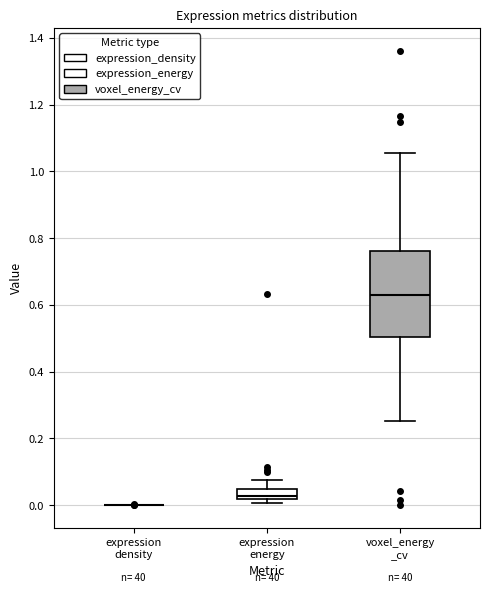

Where does the lower whisker of the box for voxel_energy _cv end on the y-axis? The values are not printed on the chart, so give them approximately, as read against the axis.

0.26